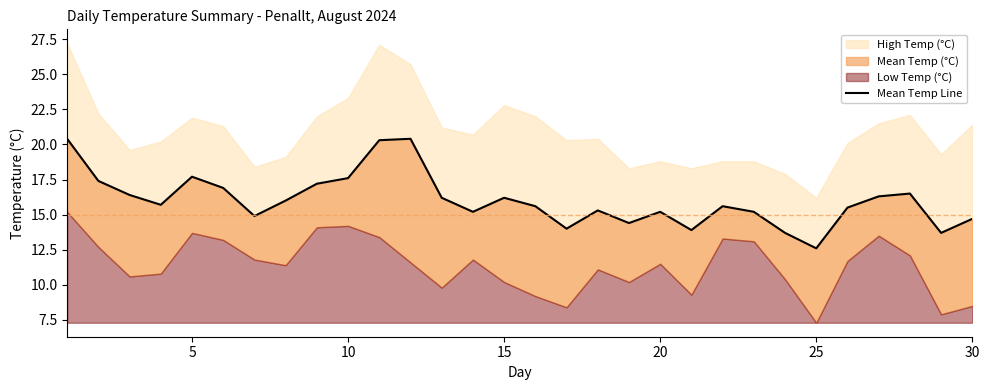

True or false: the data has more than 0 interior local peaks.

True